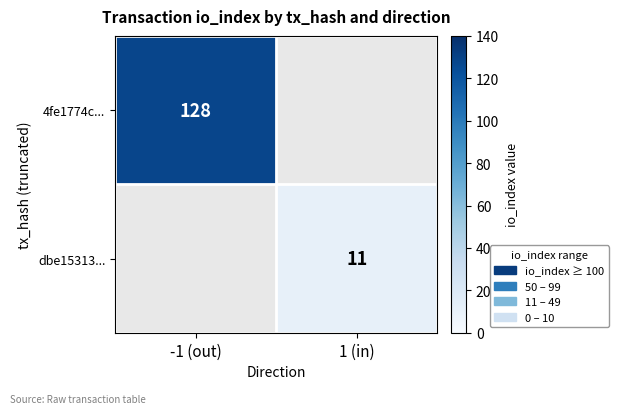

Is it true that dbe15313... equals 19 at 1 (in)?

False